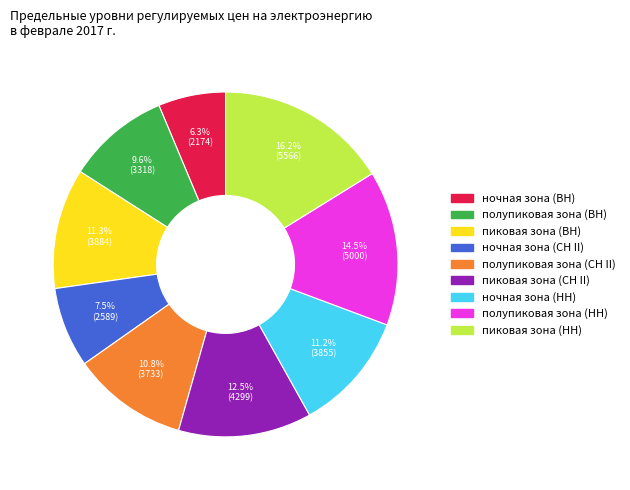

What is the ratio of the value at пиковая зона (ВН) to the value at полупиковая зона (ВН)?

1.2